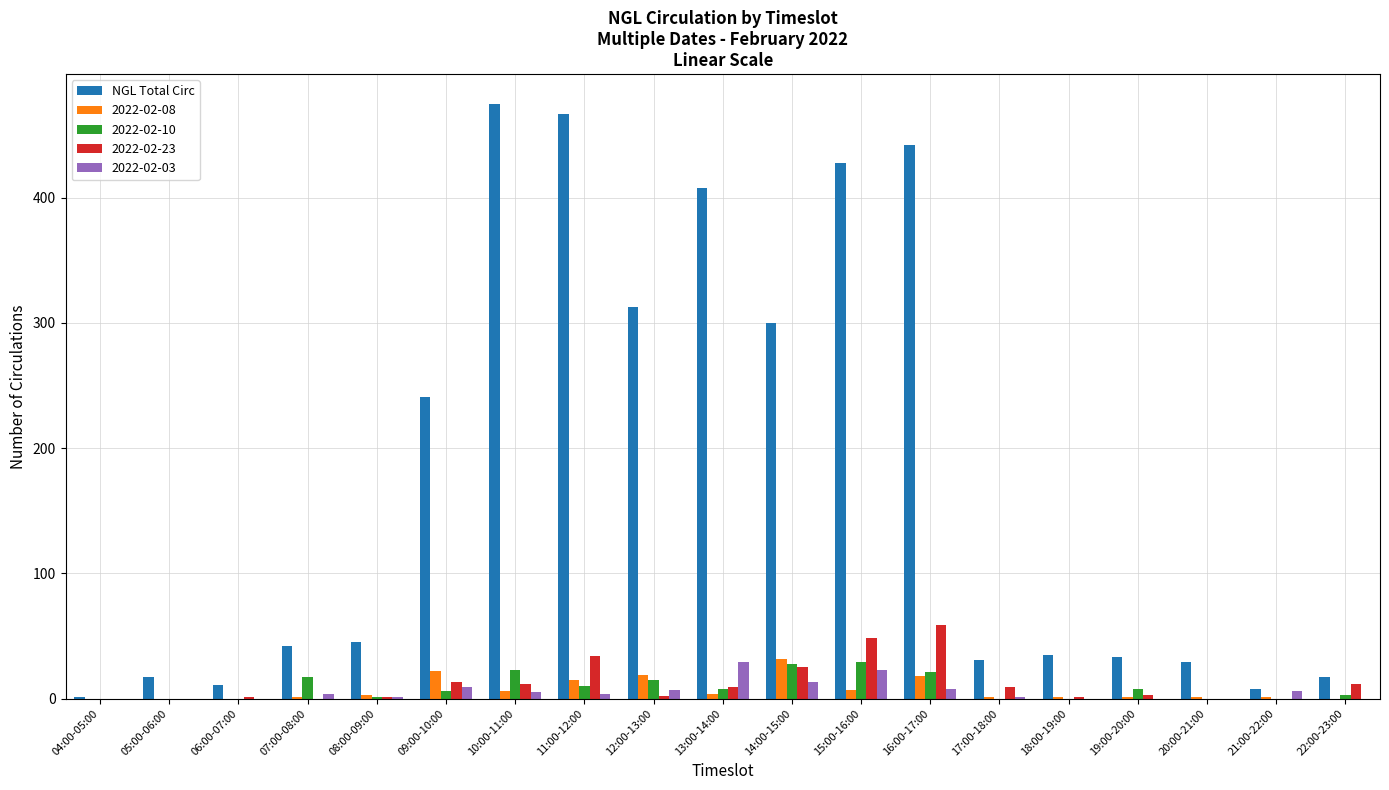

What is the sum of all NGL Total Circ values?

3343